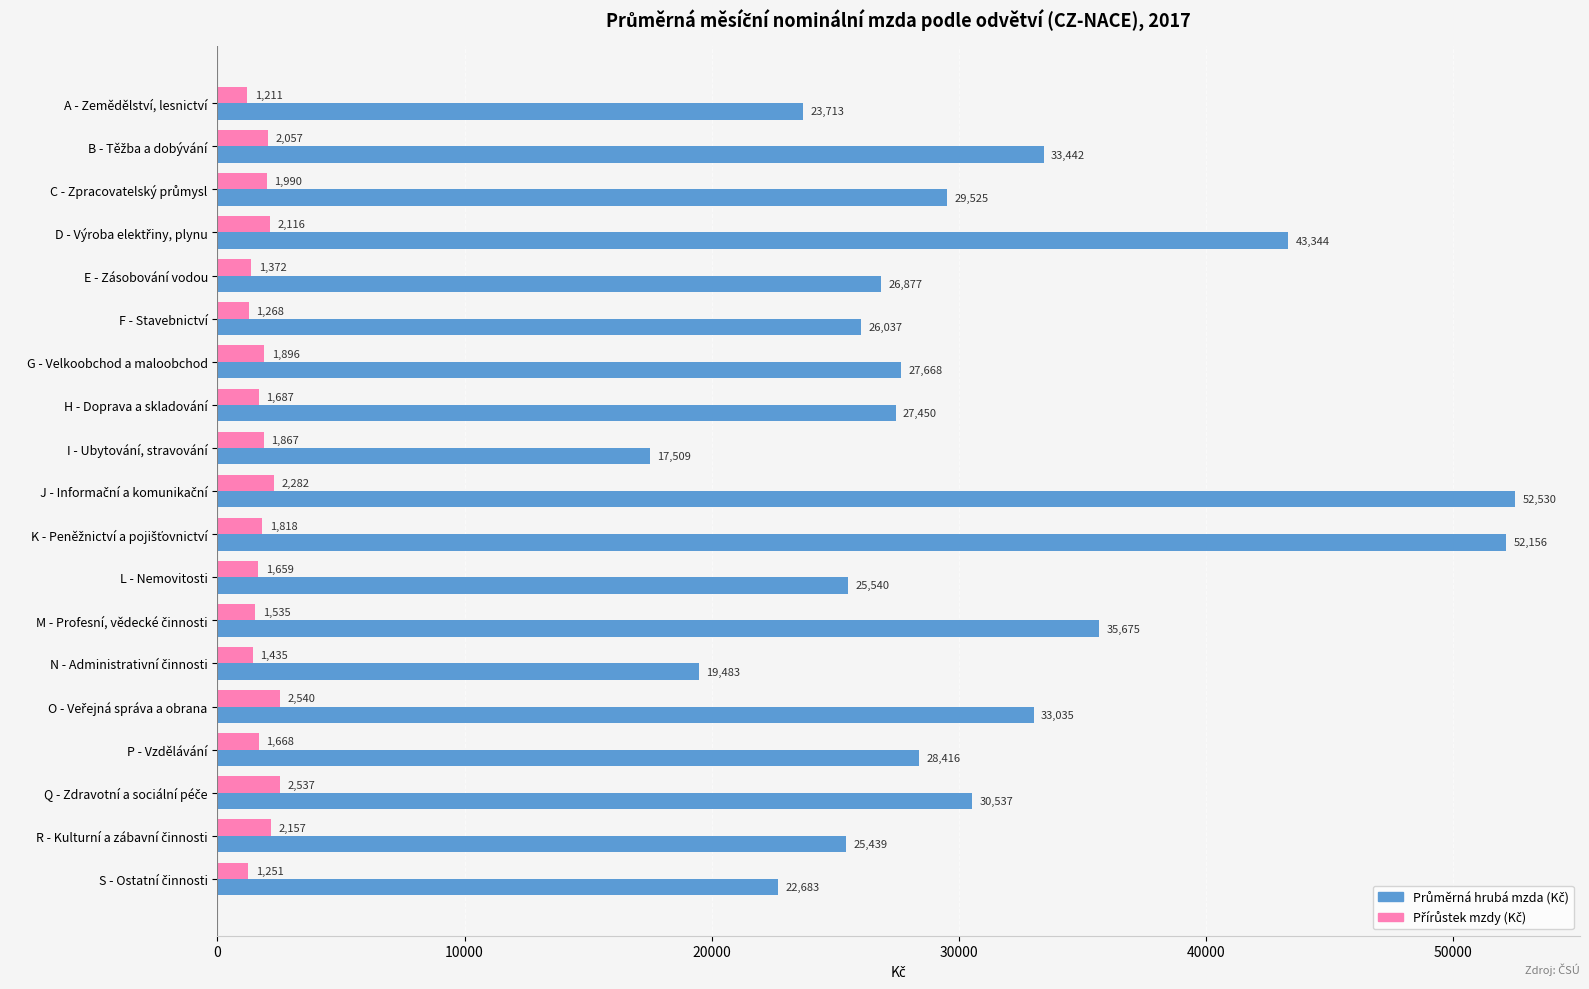

At how many categories does at least one series exceed 27152?

11